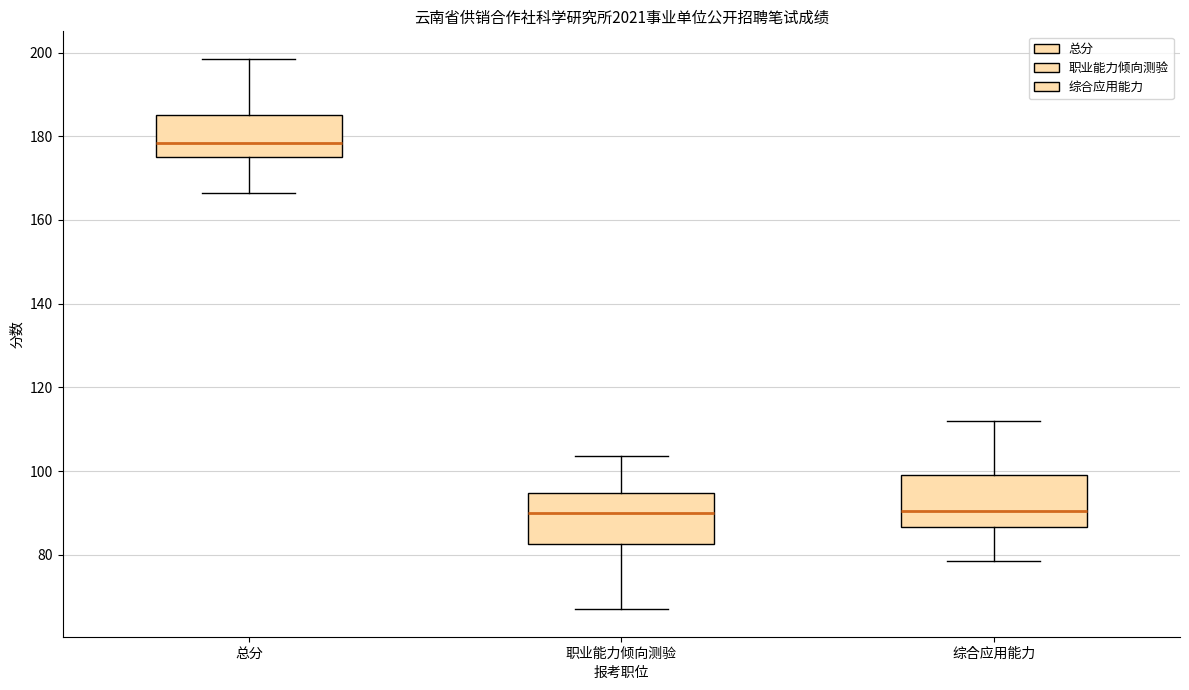

Reading left to right, transcribe this box plot: for each box, give where its median line is, the range the box spans, and where its two whiskers end, as read against the y-axis. The values are not printed on the chart, so give them approximately, as read against the axis.

总分: median 178, box 176 to 186, whiskers 166 to 198
职业能力倾向测验: median 90, box 82 to 94, whiskers 68 to 104
综合应用能力: median 90, box 86 to 100, whiskers 78 to 112